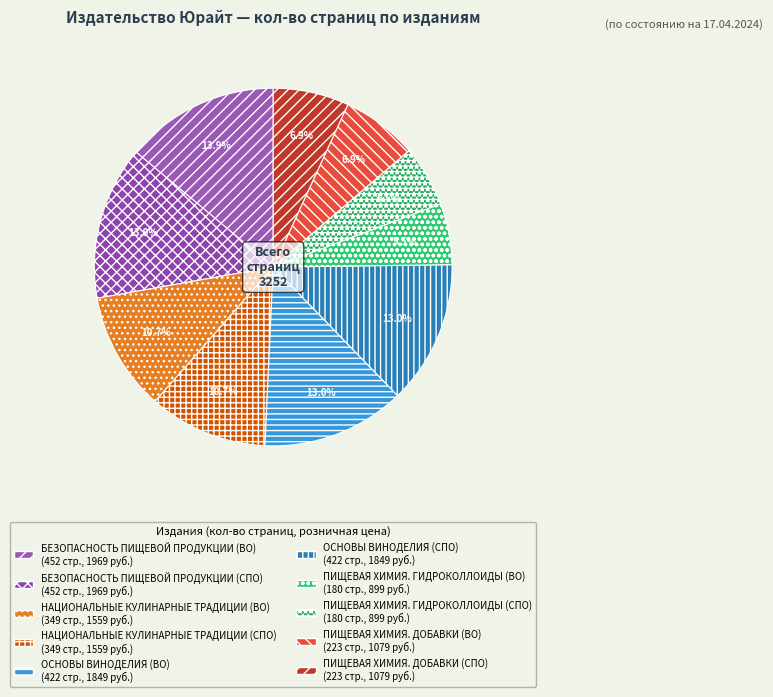

Which slice is the smallest?

ПИЩЕВАЯ ХИМИЯ. ГИДРОКОЛЛОИДЫ (ВО)